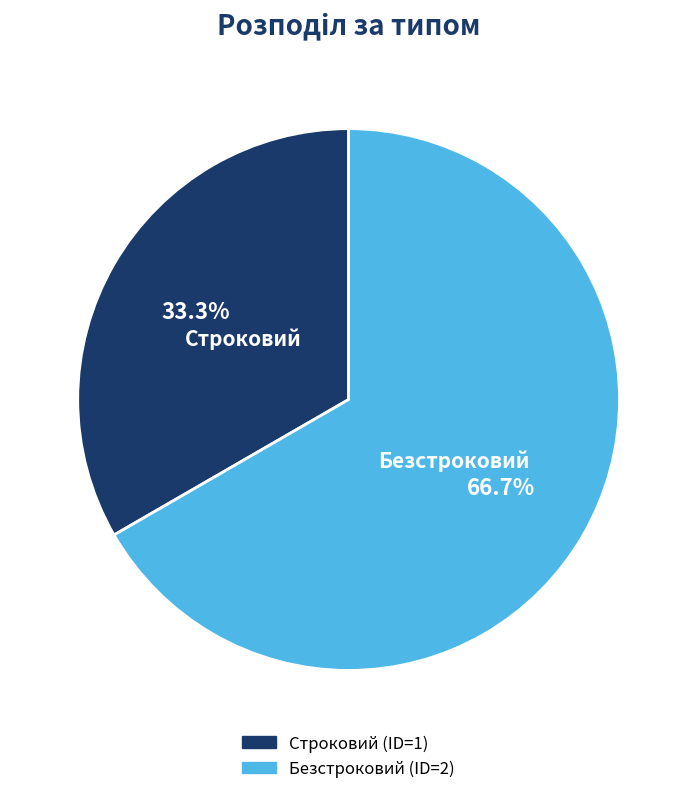

What is the largest slice in the pie chart?

Безстроковий